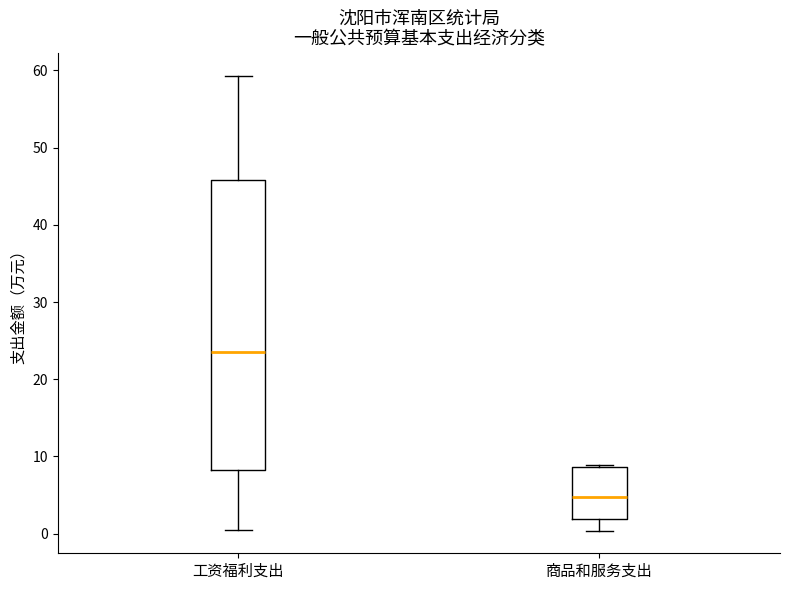

Reading left to right, transcribe this box plot: for each box, give where its median line is, the range the box spans, and where its two whiskers end, as read against the y-axis. The values are not printed on the chart, so give them approximately, as read against the axis.

工资福利支出: median 24, box 8 to 46, whiskers 1 to 59
商品和服务支出: median 5, box 2 to 9, whiskers 0 to 9 (just above the box's upper edge)